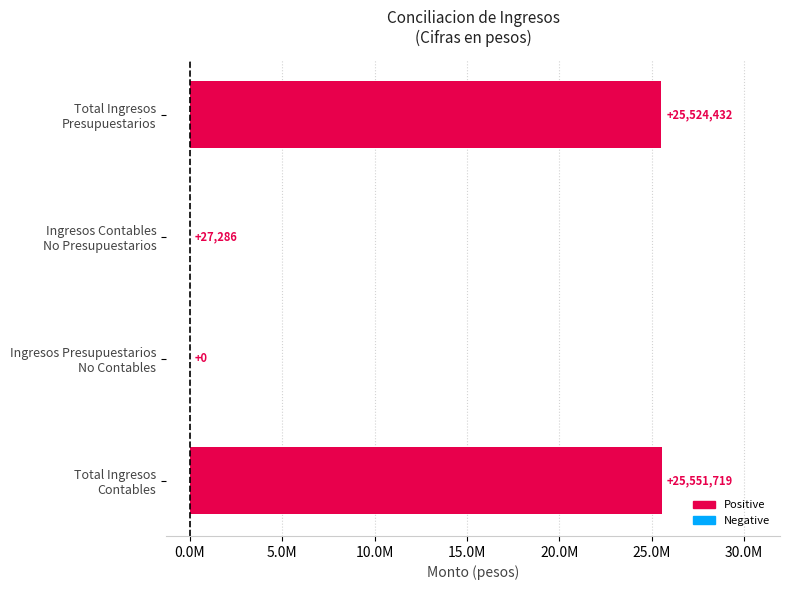

How many series are shown in this chart?

1